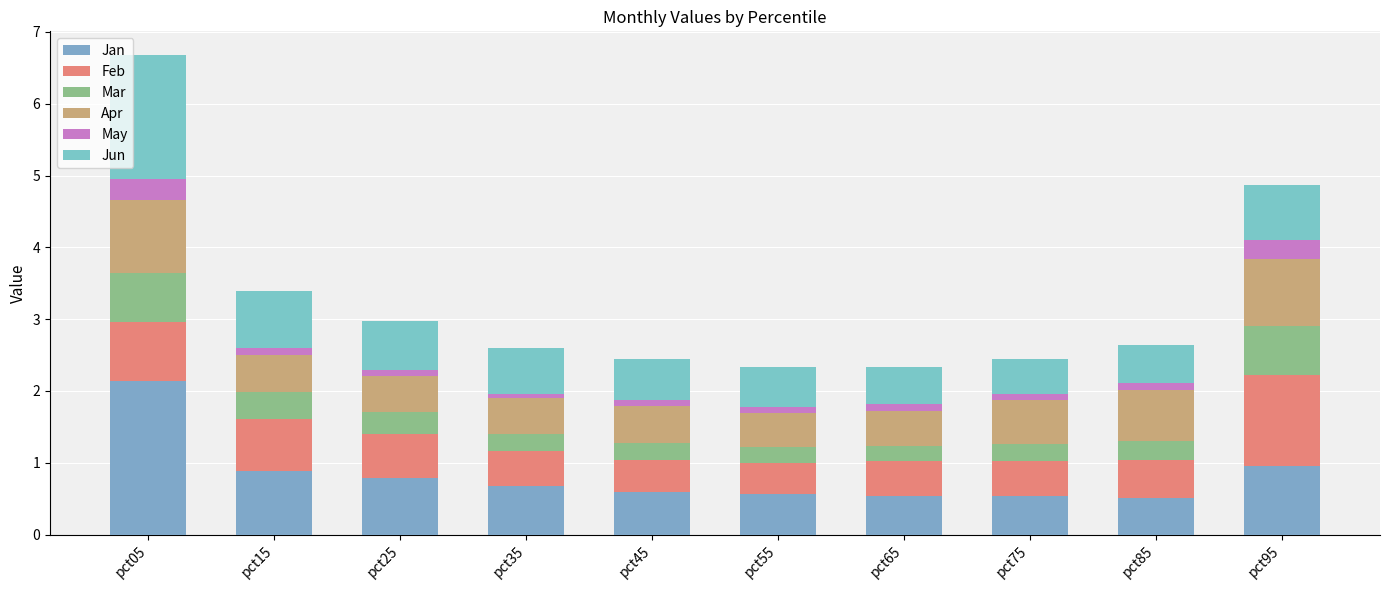

Rank the series by their maximum value, from highest to lowest.

Jan, Jun, Feb, Apr, Mar, May